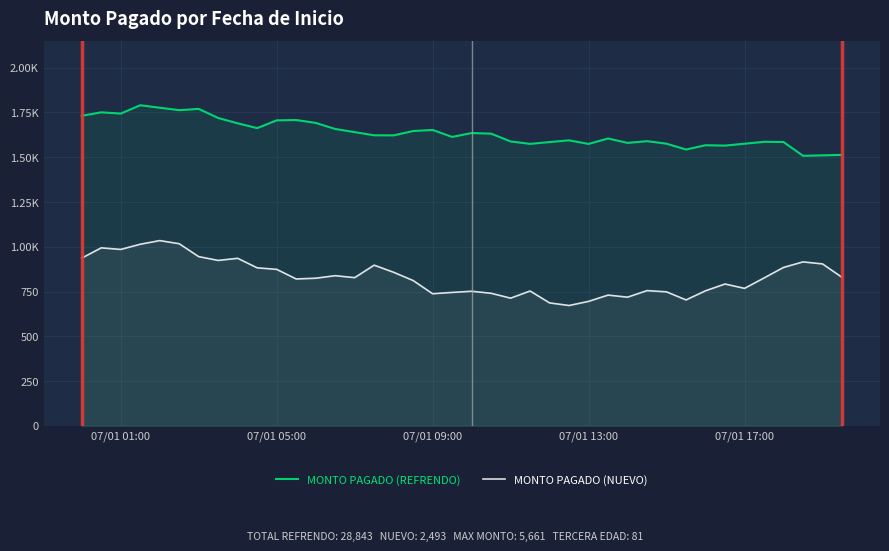

What are all the series names shown in the legend?

MONTO PAGADO (REFRENDO), MONTO PAGADO (NUEVO)